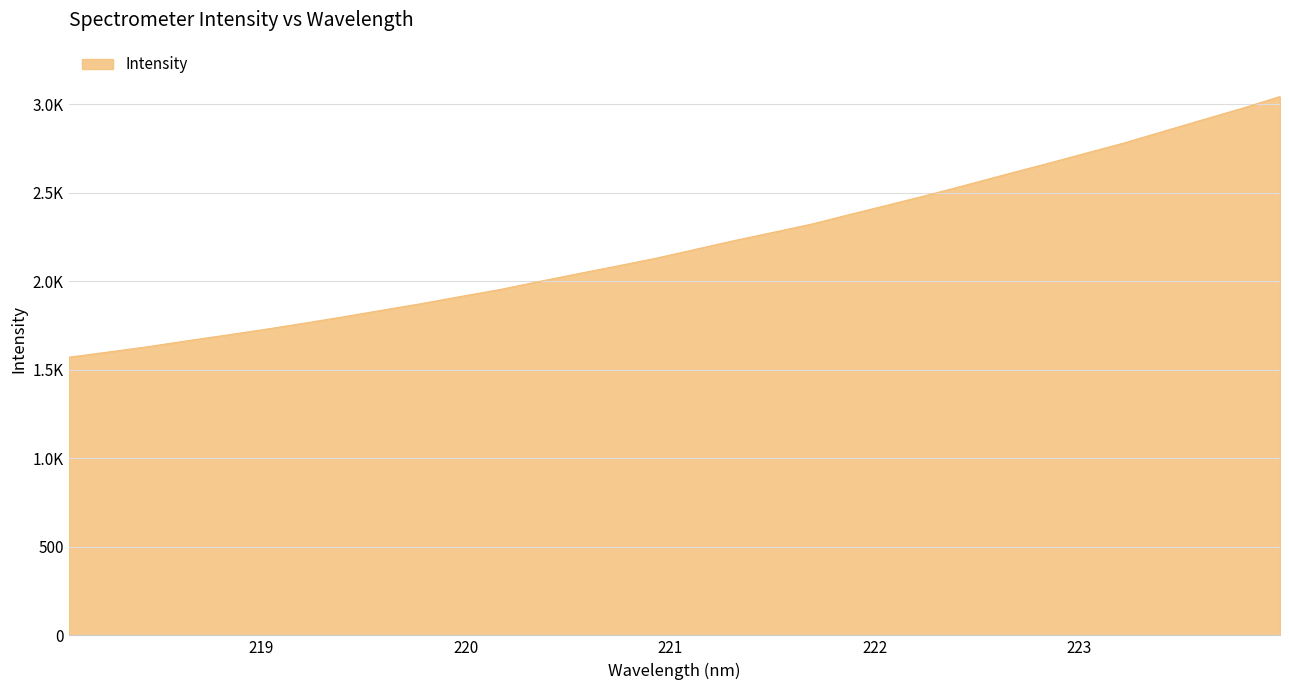

Is this an area chart (filled region under the line)?

Yes